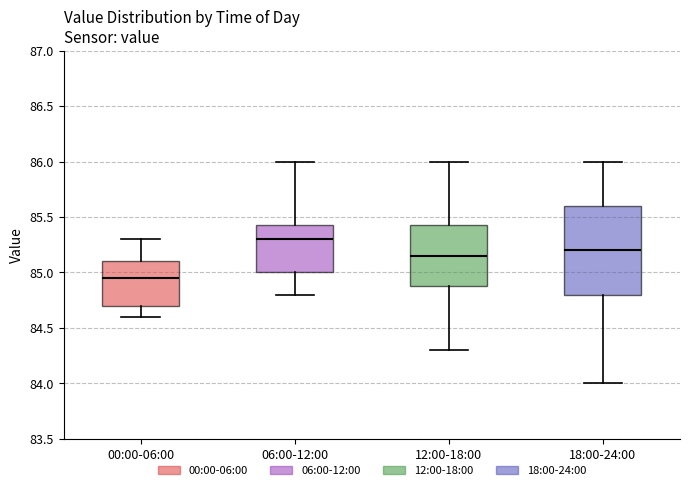

Which box's median line is the highest?

06:00-12:00